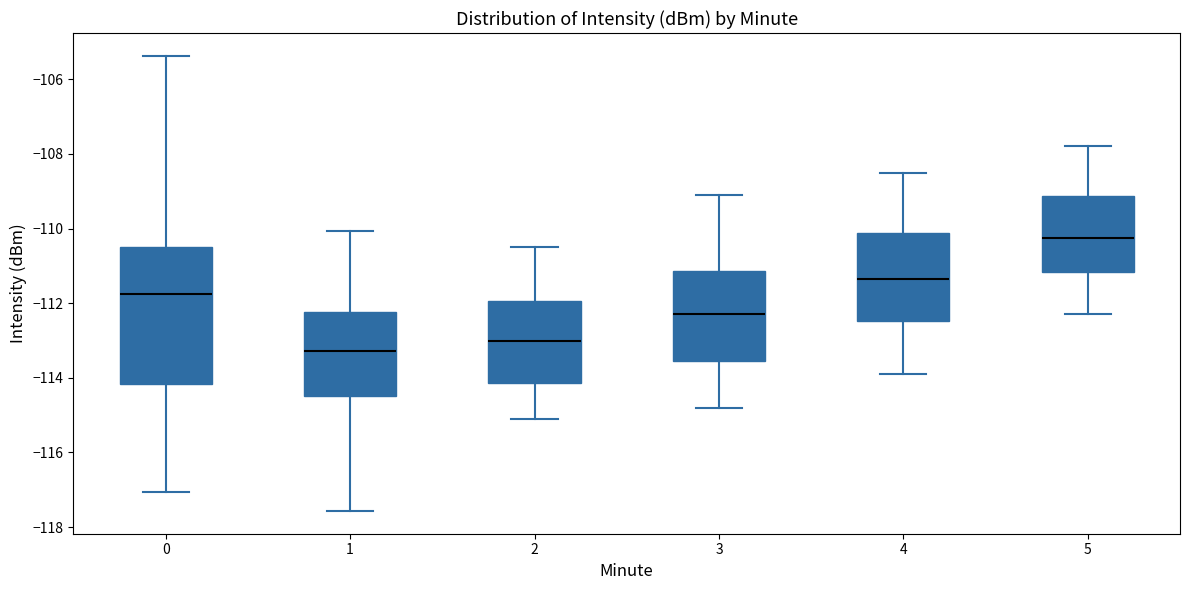

Reading left to right, read every box against the y-axis: the position of its median line, the range the box covers, and the ends of its whiskers. The values are not printed on the chart, so give them approximately, as read against the axis.

0: median -111.8, box -114.2 to -110.4, whiskers -117.0 to -105.4
1: median -113.2, box -114.4 to -112.2, whiskers -117.6 to -110.0
2: median -113.0, box -114.2 to -112.0, whiskers -115.0 to -110.4
3: median -112.2, box -113.6 to -111.2, whiskers -114.8 to -109.0
4: median -111.4, box -112.4 to -110.2, whiskers -113.8 to -108.4
5: median -110.2, box -111.2 to -109.2, whiskers -112.2 to -107.8